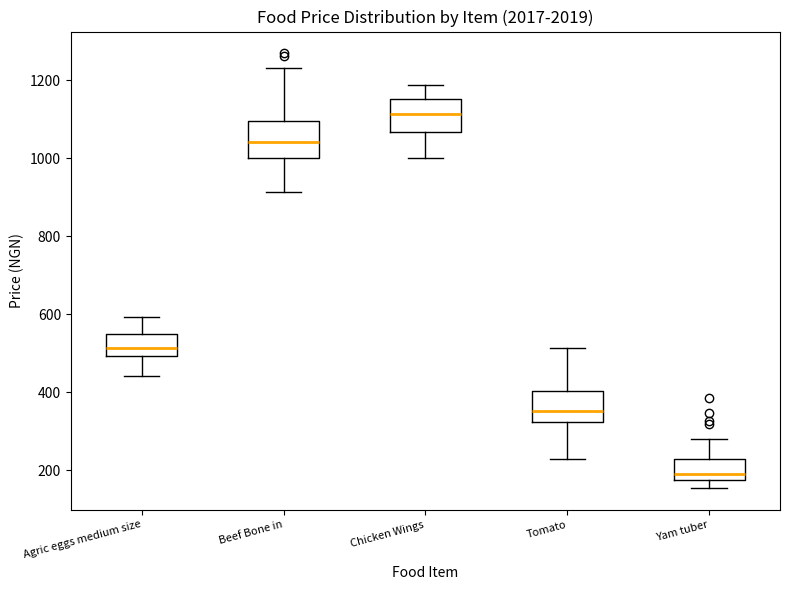

Reading left to right, read every box against the y-axis: the position of its median line, the range the box covers, and the ends of its whiskers. The values are not printed on the chart, so give them approximately, as read against the axis.

Agric eggs medium size: median 520, box 500 to 560, whiskers 440 to 600
Beef Bone in: median 1040, box 1000 to 1100, whiskers 920 to 1240
Chicken Wings: median 1120, box 1060 to 1160, whiskers 1000 to 1180
Tomato: median 360, box 320 to 400, whiskers 220 to 520
Yam tuber: median 200, box 180 to 220, whiskers 160 to 280